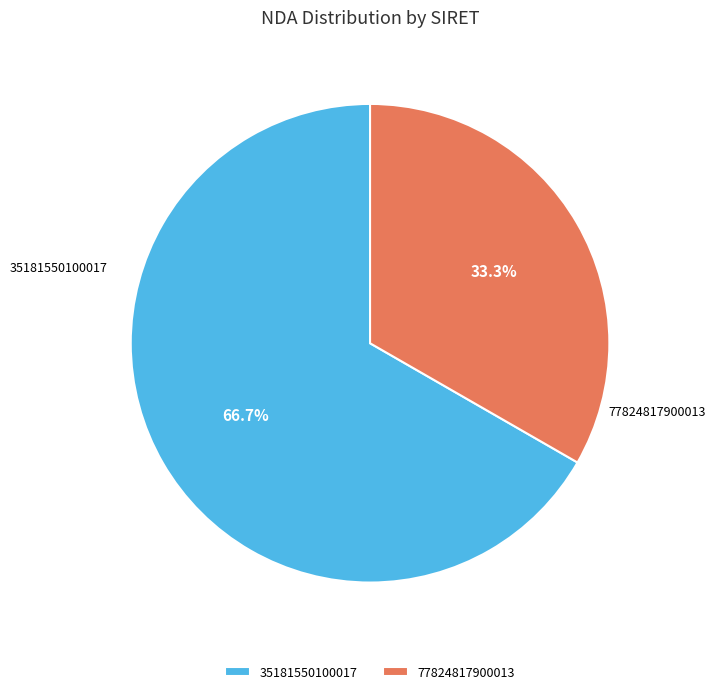

Which has a higher value, 77824817900013 or 35181550100017?

35181550100017